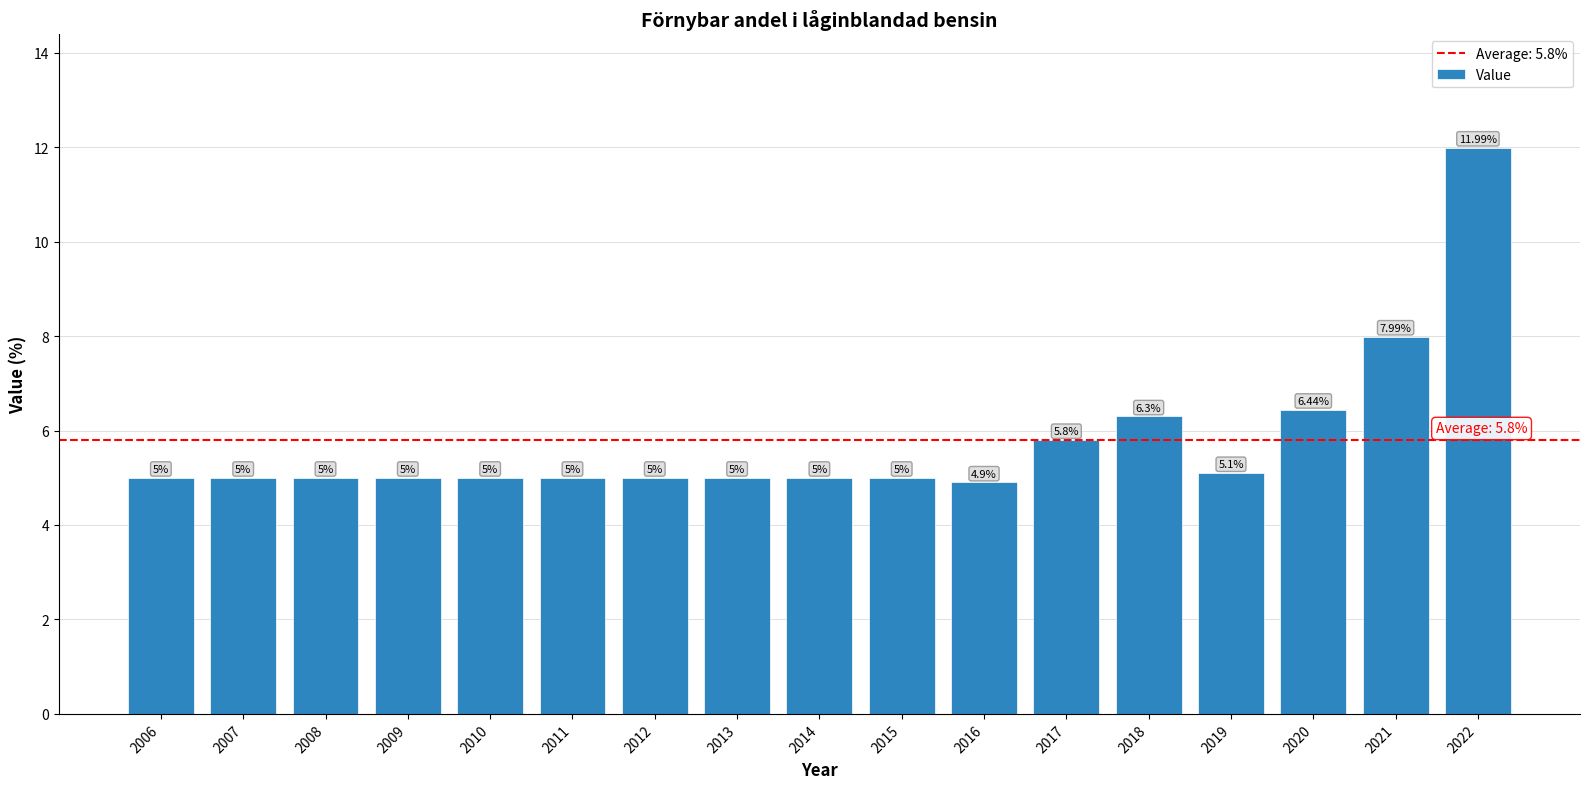

What is the approximate value at 2016?

4.9